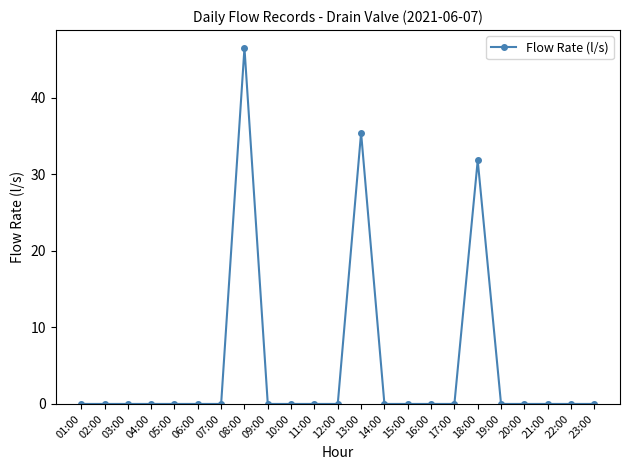

What is the sum of all values?

113.8